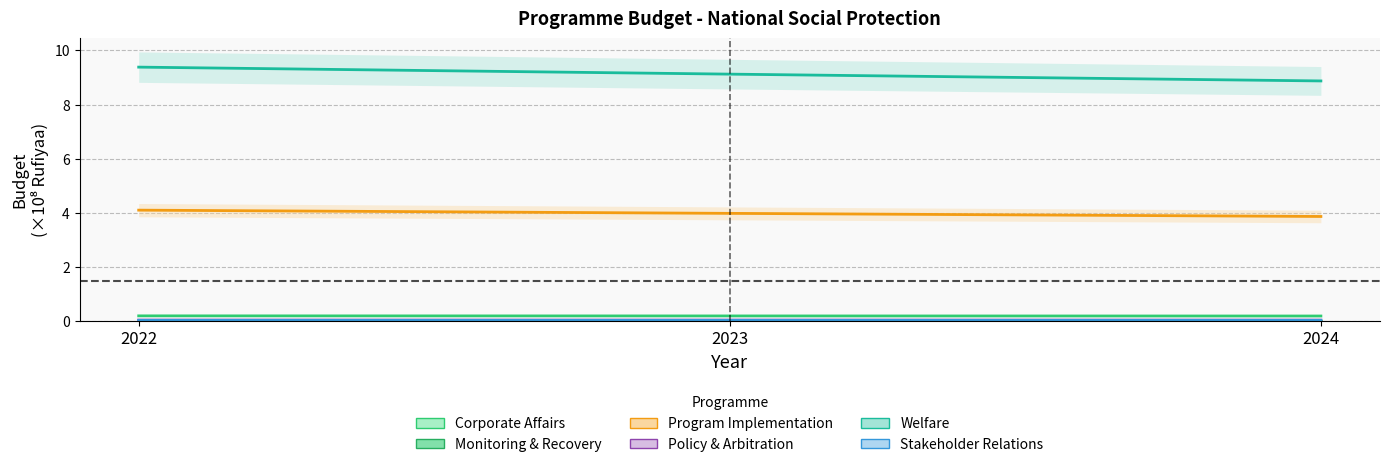

At which label is Welfare closest to 9?

2023